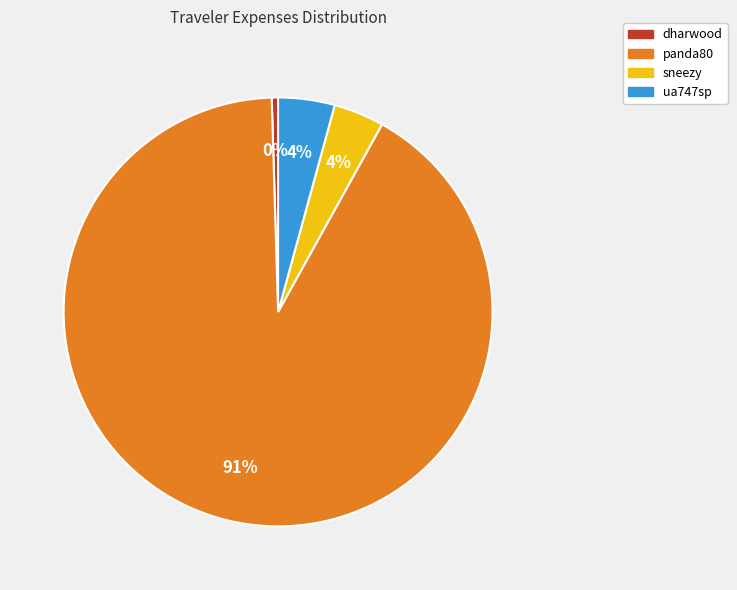

Does any single category account for the majority?

Yes